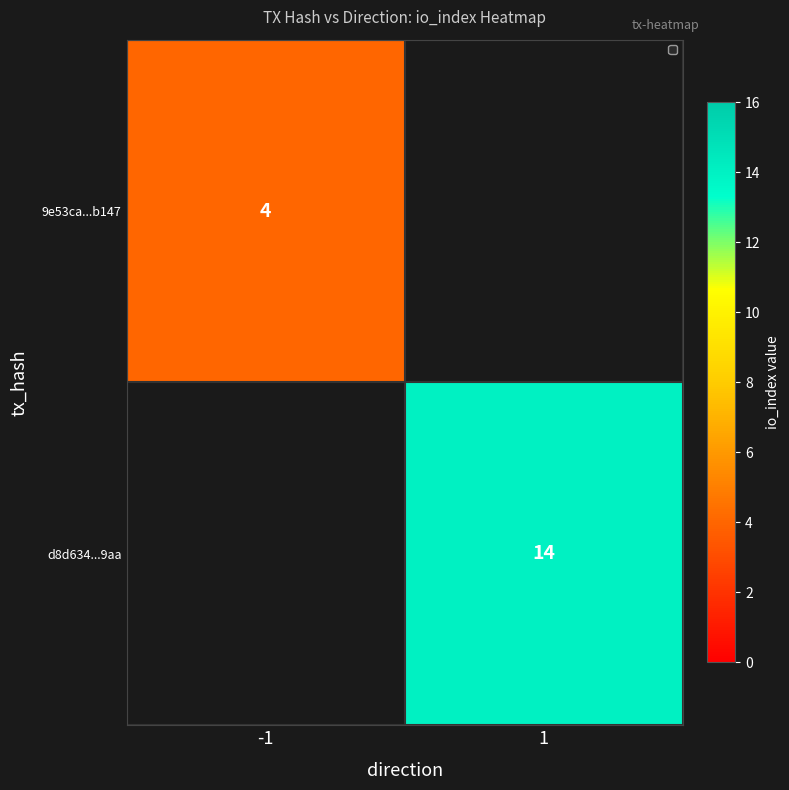

The 9e53ca...b147 series shows 4 at -1. True or false?

True